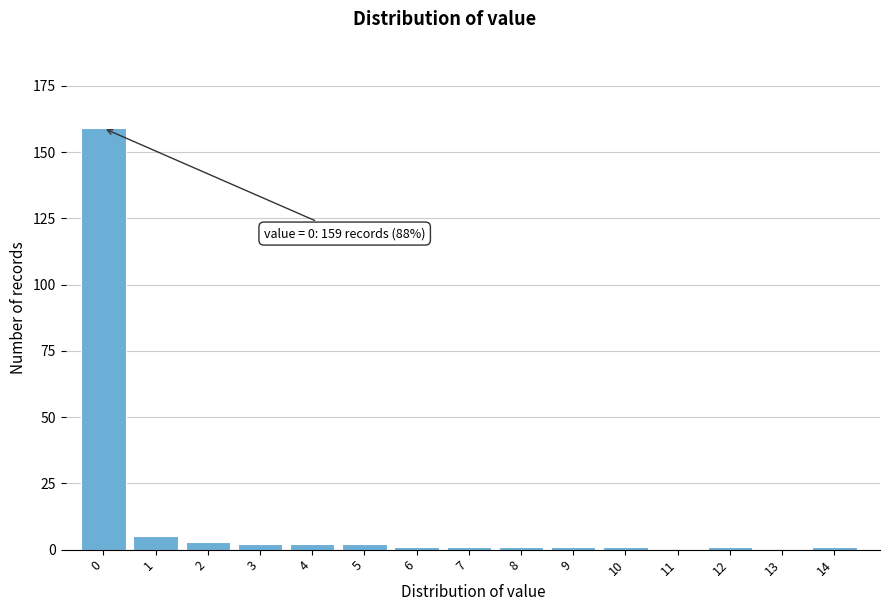

Reading left to right, extract all data points from this chart.

0=159	1=5	2=3	3=2	4=2	5=2	6=1	7=1	8=1	9=1	10=1	11=0	12=1	13=0	14=1